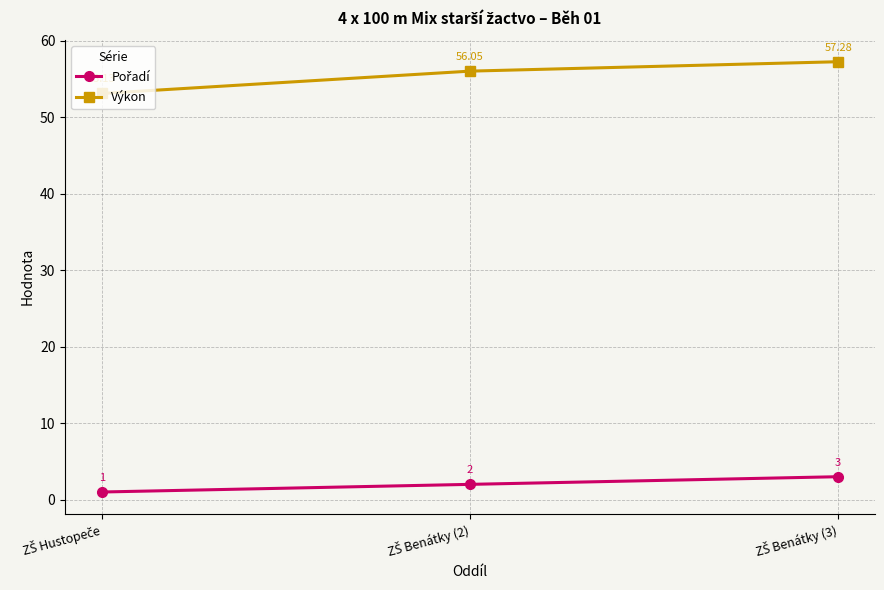

Which series has the largest range (max minus min)?

Výkon